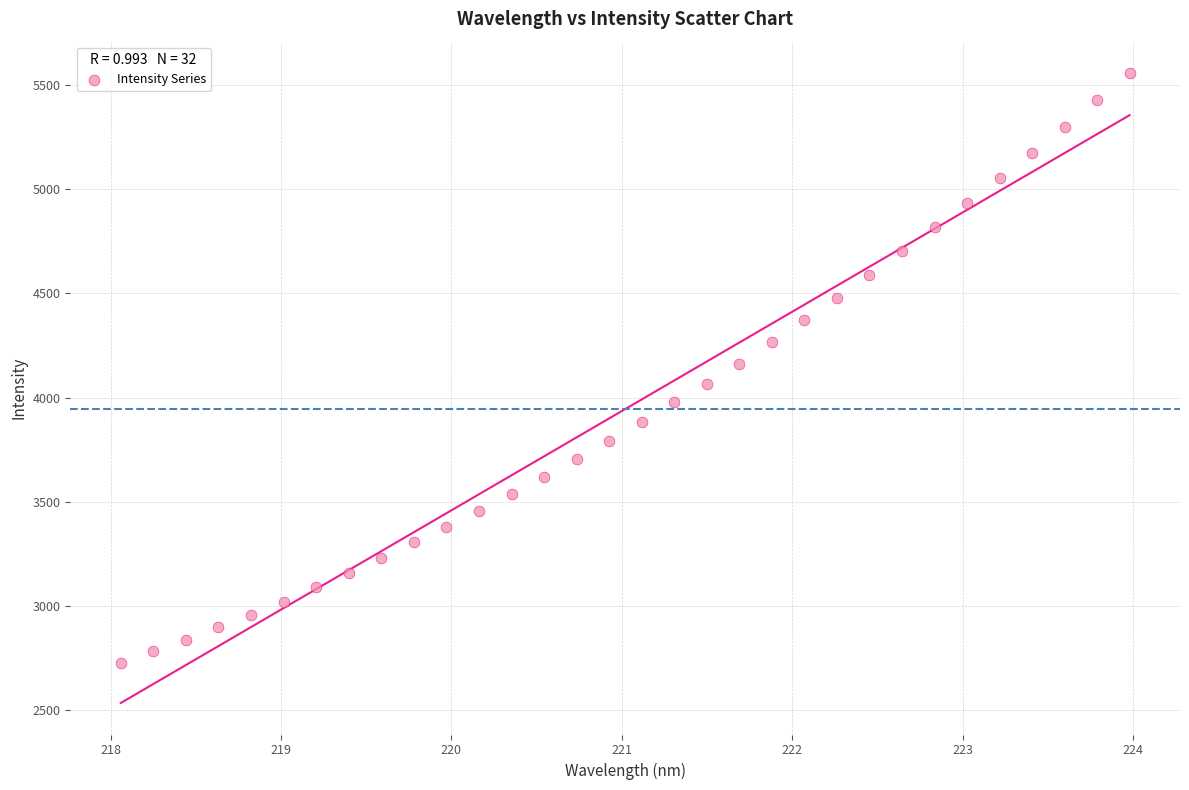

What is the range of Y values (max minus min)?

2827.9